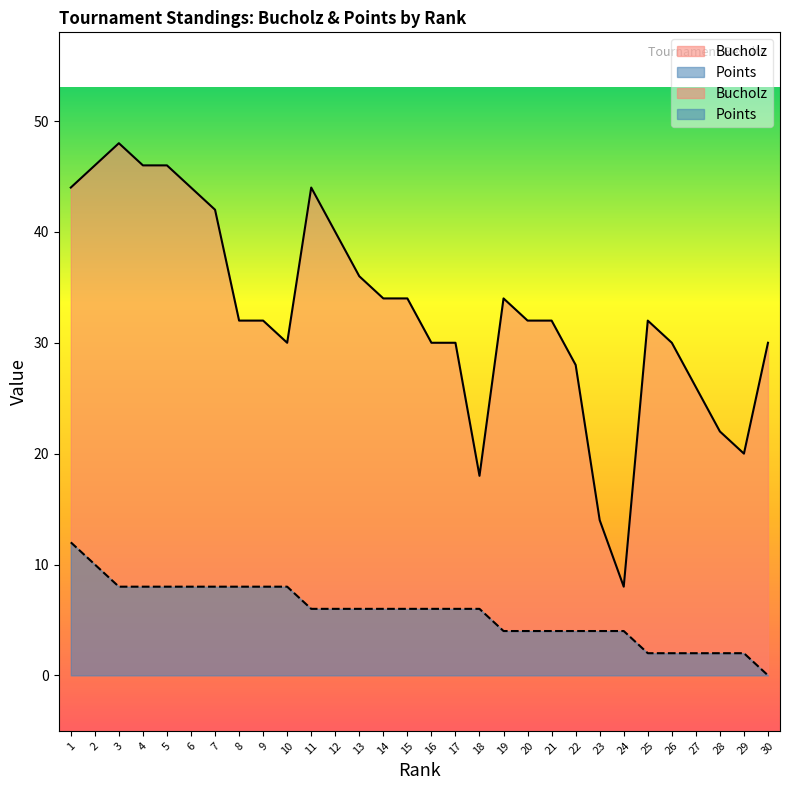

Reading right to left, transcribe all the data shown in this chart.

Bucholz: 30	20	22	26	30	32	8	14	28	32	32	34	18	30	30	34	34	36	40	44	30	32	32	42	44	46	46	48	46	44
Points: 0	2	2	2	2	2	4	4	4	4	4	4	6	6	6	6	6	6	6	6	8	8	8	8	8	8	8	8	10	12